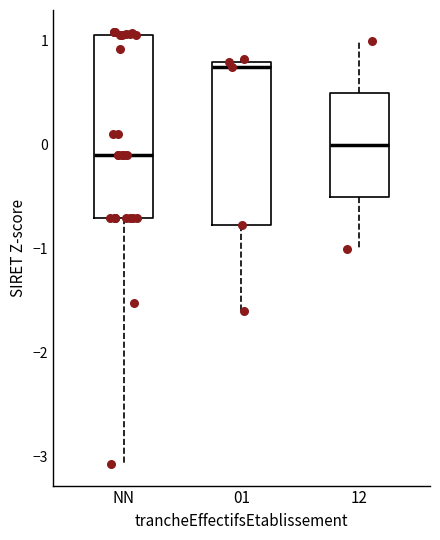

Reading left to right, read every box against the y-axis: the position of its median line, the range the box covers, and the ends of its whiskers. The values are not printed on the chart, so give them approximately, as read against the axis.

NN: median -0.1, box -0.7 to 1.1, whiskers -3.1 to 1.1 (just above the box's upper edge)
01: median 0.8 (just below the box's upper edge), box -0.8 to 0.8, whiskers -1.6 to 0.8
12: median 0.0, box -0.5 to 0.5, whiskers -1.0 to 1.0